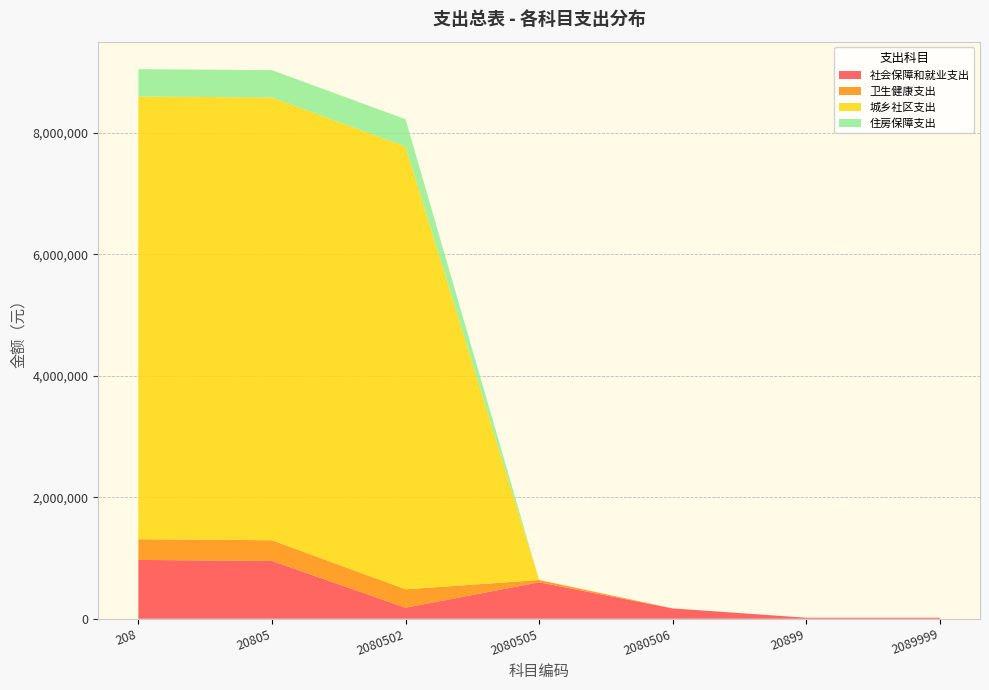

Reading left to right, list all the values displayed in this chart.

社会保障和就业支出: 968228.7	951652.2	181408.3	600243.9	170000.0	16576.5	16576.5
卫生健康支出: 340697.2	340697.2	303182.0	37515.2	0.0	0.0	0.0
城乡社区支出: 7286879.7	7286879.7	7286879.7	0.0	0.0	0.0	0.0
住房保障支出: 450182.9	450182.9	450182.9	0.0	0.0	0.0	0.0